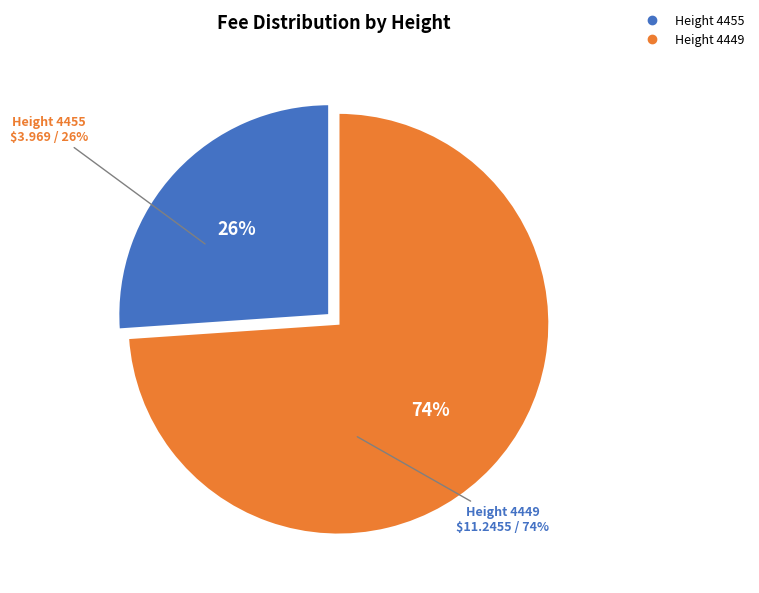

Between 4449 and 4455, which is larger?

4449